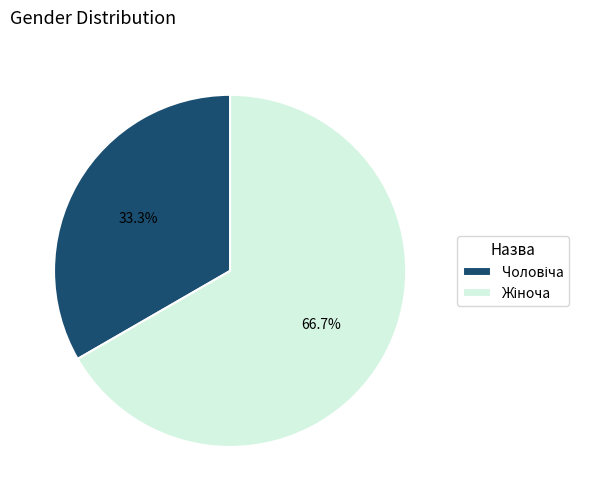

Is there any slice that represents more than half of the pie?

Yes